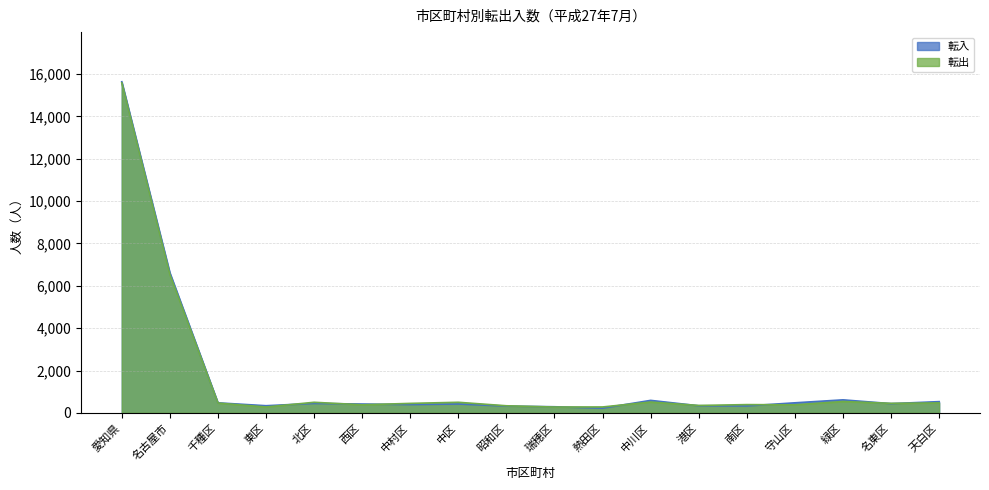

How many data points in 転入 are less than 436?

9